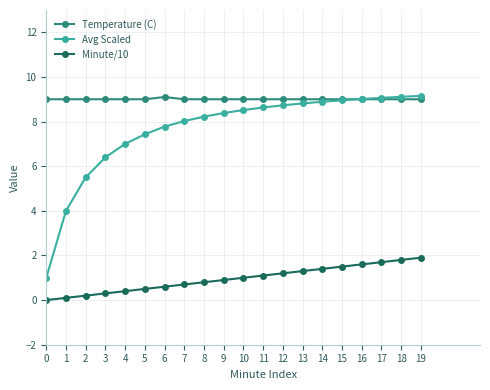

At how many categories does at least one series exceed 0?

20